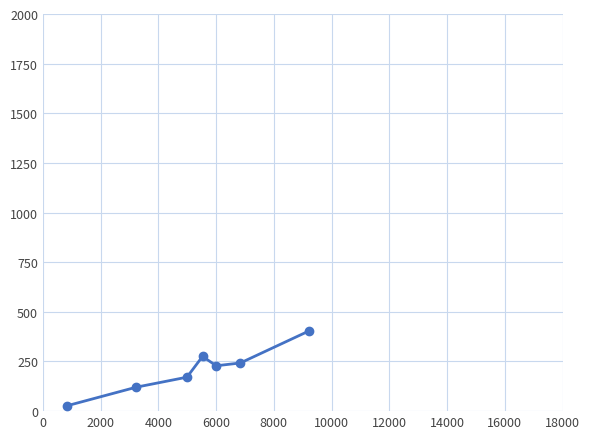

How many data points are above 228?

4